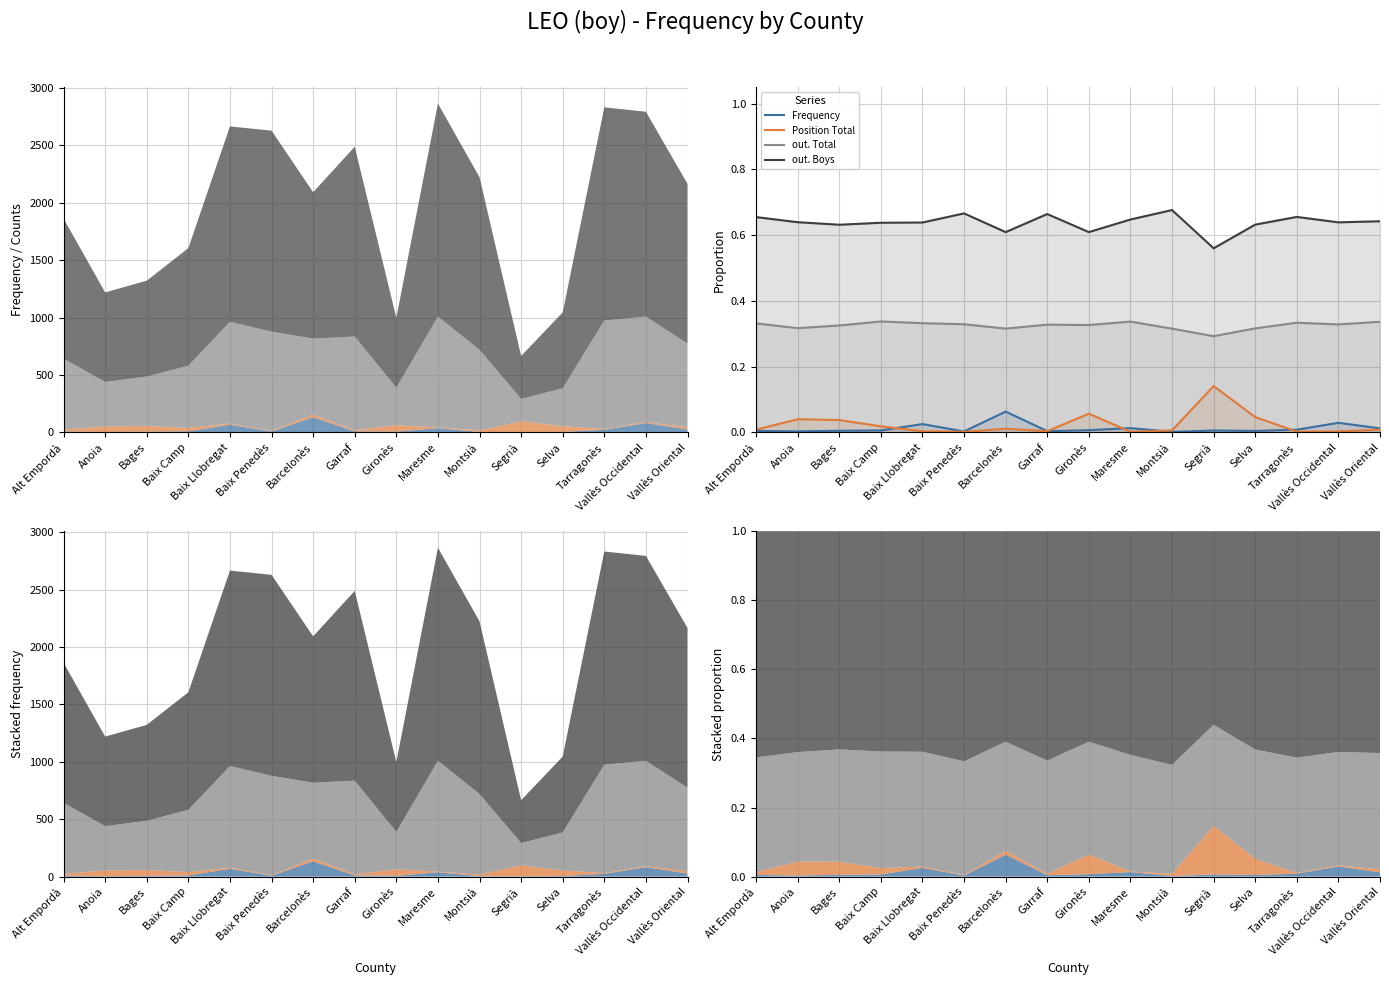

Reading right to left, extract all data points from this chart.

Frequency: Vallès Oriental=0.0	Vallès Occidental=0.0	Tarragonès=0.0	Selva=0.0	Segrià=0.0	Montsià=0.0	Maresme=0.0	Gironès=0.0	Garraf=0.0	Barcelonès=0.1	Baix Penedès=0.0	Baix Llobregat=0.0	Baix Camp=0.0	Bages=0.0	Anoia=0.0	Alt Empordà=0.0
Position Total: Vallès Oriental=0.0	Vallès Occidental=0.0	Tarragonès=0.0	Selva=0.0	Segrià=0.1	Montsià=0.0	Maresme=0.0	Gironès=0.1	Garraf=0.0	Barcelonès=0.0	Baix Penedès=0.0	Baix Llobregat=0.0	Baix Camp=0.0	Bages=0.0	Anoia=0.0	Alt Empordà=0.0
out. Total: Vallès Oriental=0.3	Vallès Occidental=0.3	Tarragonès=0.3	Selva=0.3	Segrià=0.3	Montsià=0.3	Maresme=0.3	Gironès=0.3	Garraf=0.3	Barcelonès=0.3	Baix Penedès=0.3	Baix Llobregat=0.3	Baix Camp=0.3	Bages=0.3	Anoia=0.3	Alt Empordà=0.3
out. Boys: Vallès Oriental=0.6	Vallès Occidental=0.6	Tarragonès=0.7	Selva=0.6	Segrià=0.6	Montsià=0.7	Maresme=0.6	Gironès=0.6	Garraf=0.7	Barcelonès=0.6	Baix Penedès=0.7	Baix Llobregat=0.6	Baix Camp=0.6	Bages=0.6	Anoia=0.6	Alt Empordà=0.7